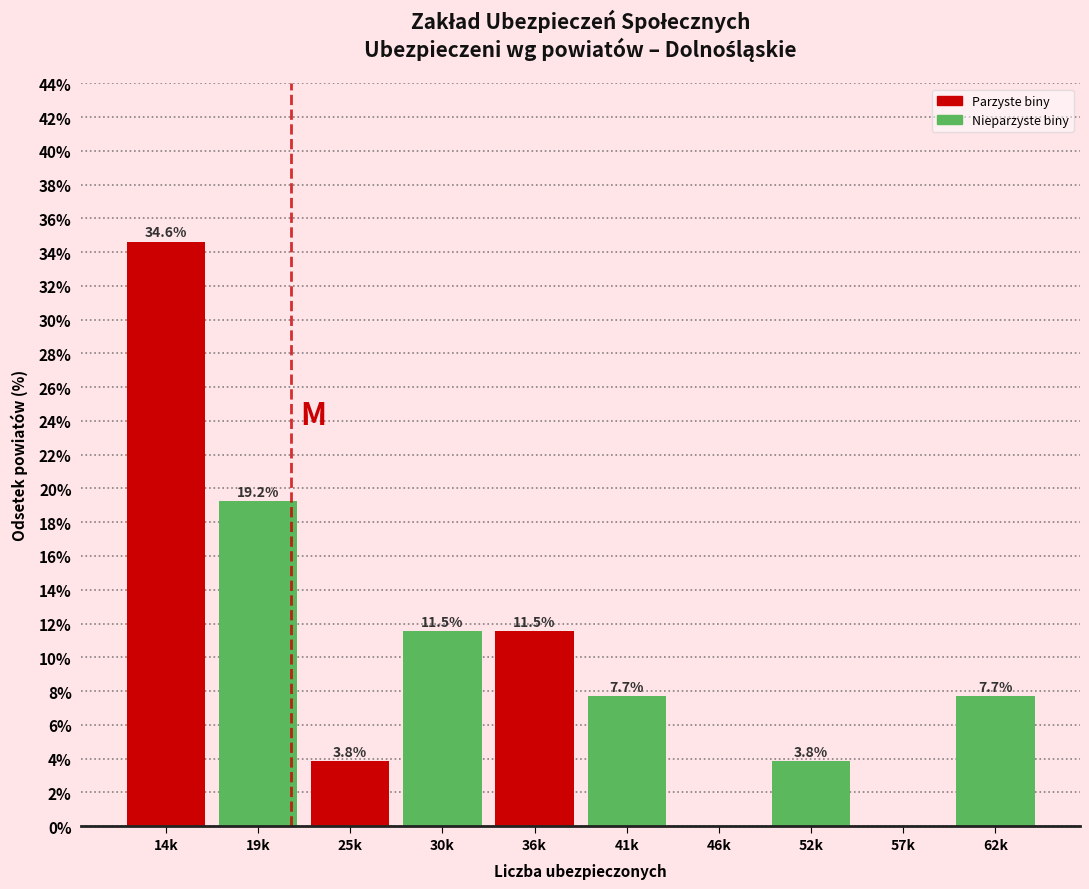

Reading left to right, extract all data points from this chart.

14k=34.6	19k=19.2	25k=3.8	30k=11.5	36k=11.5	41k=7.7	46k=0.0	52k=3.8	57k=0.0	62k=7.7